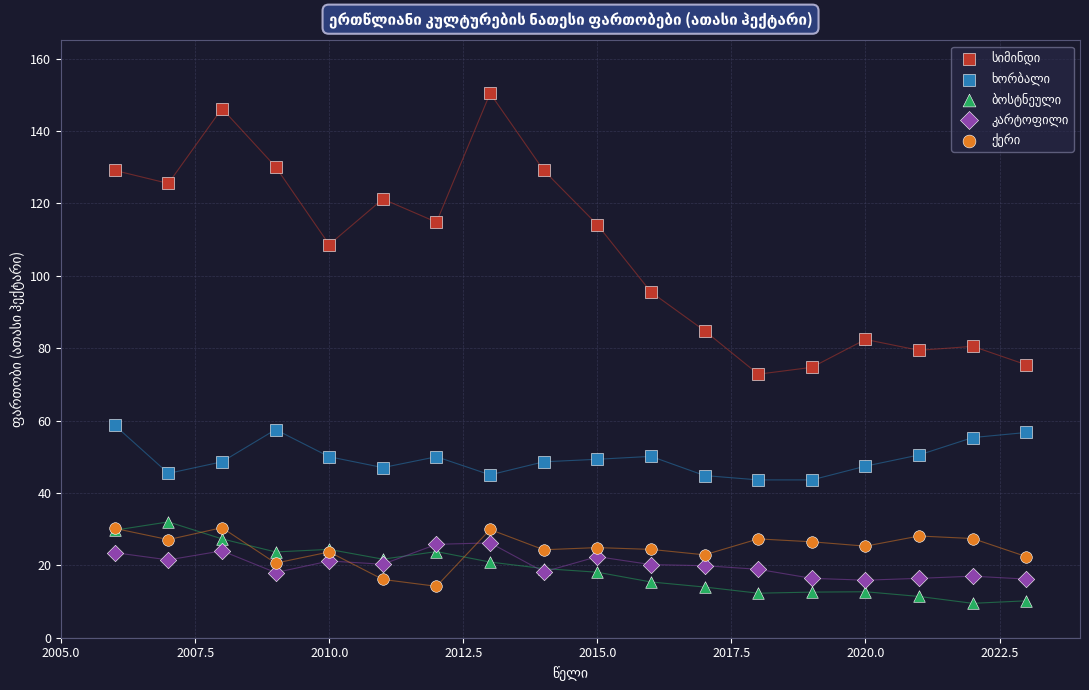

What is the X range (max minus min) for the scatter plot?

17.0